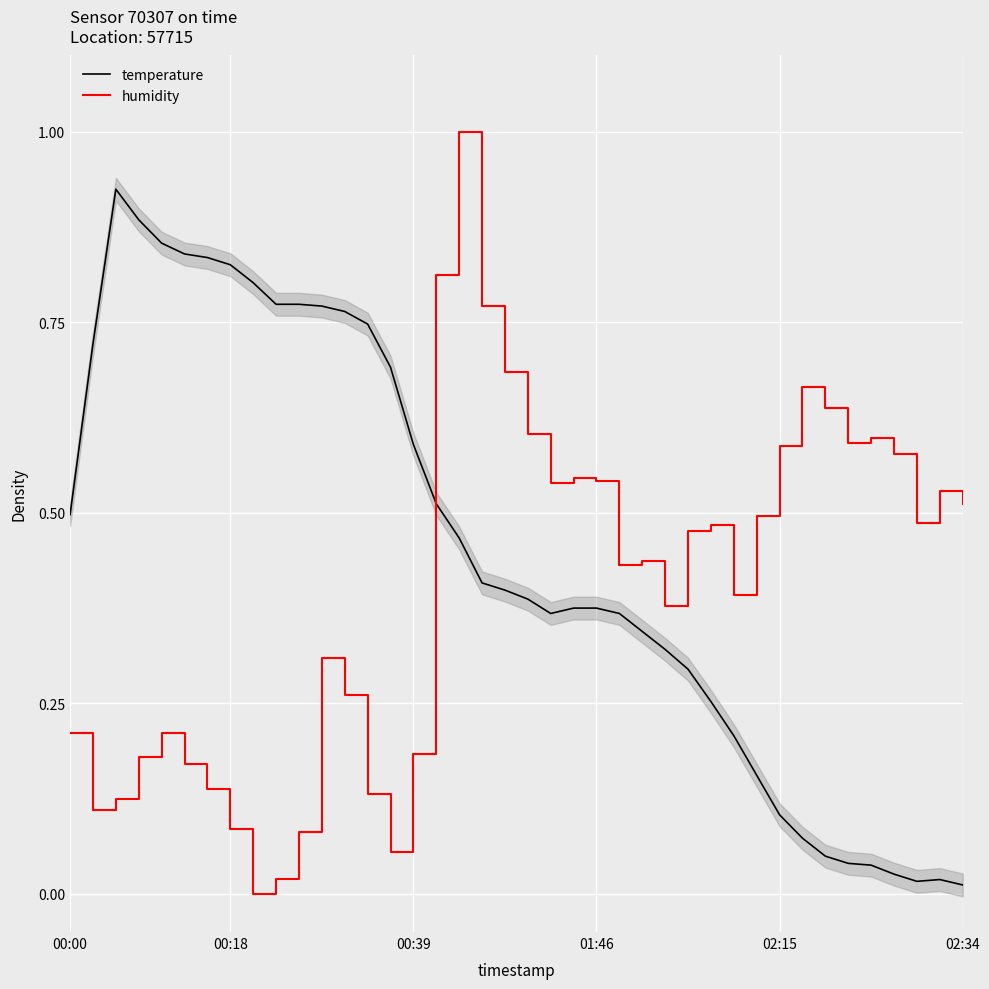

True or false: humidity and temperature intersect in this chart.

True